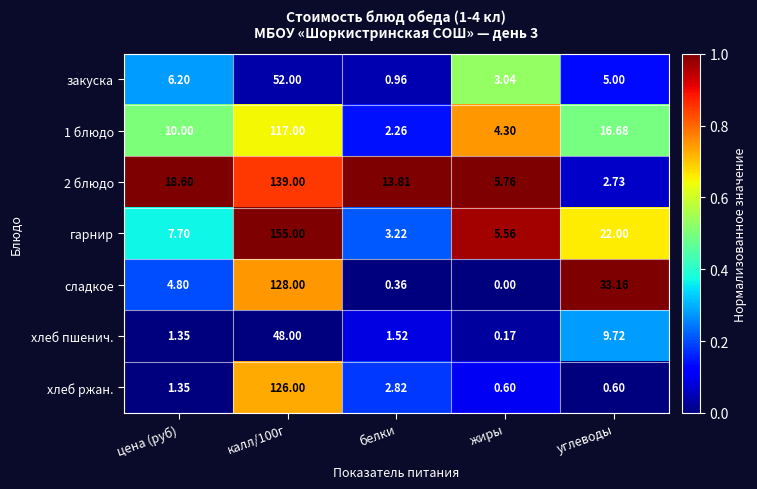

Where is сладкое nearest to the value 64?

углеводы